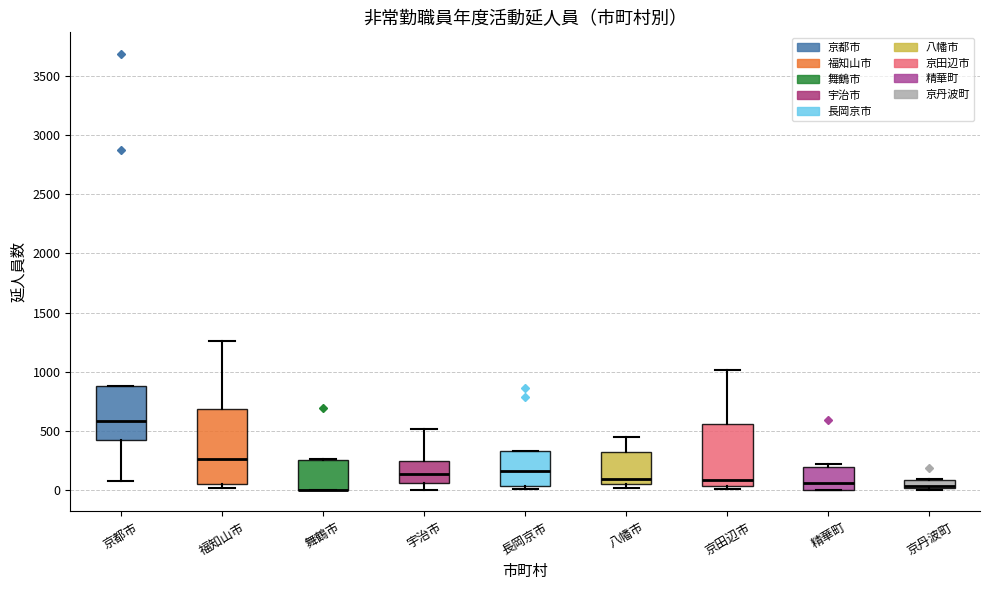

Where is the lower edge of the box for 精華町 on the y-axis? The values are not printed on the chart, so give them approximately, as read against the axis.

0